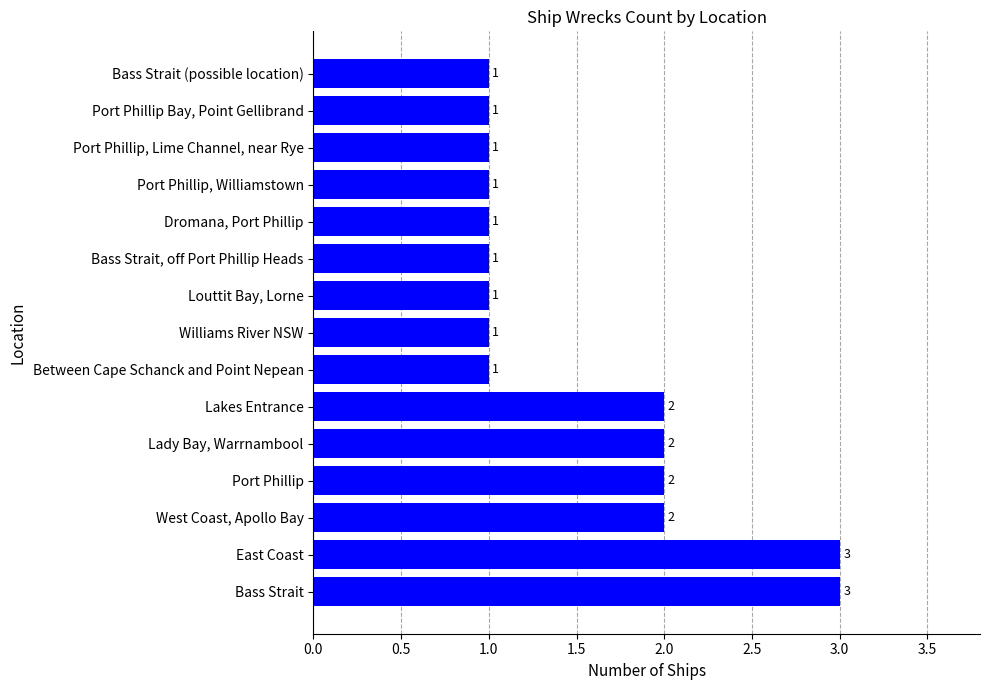

How many values are between 1 and 2?

13